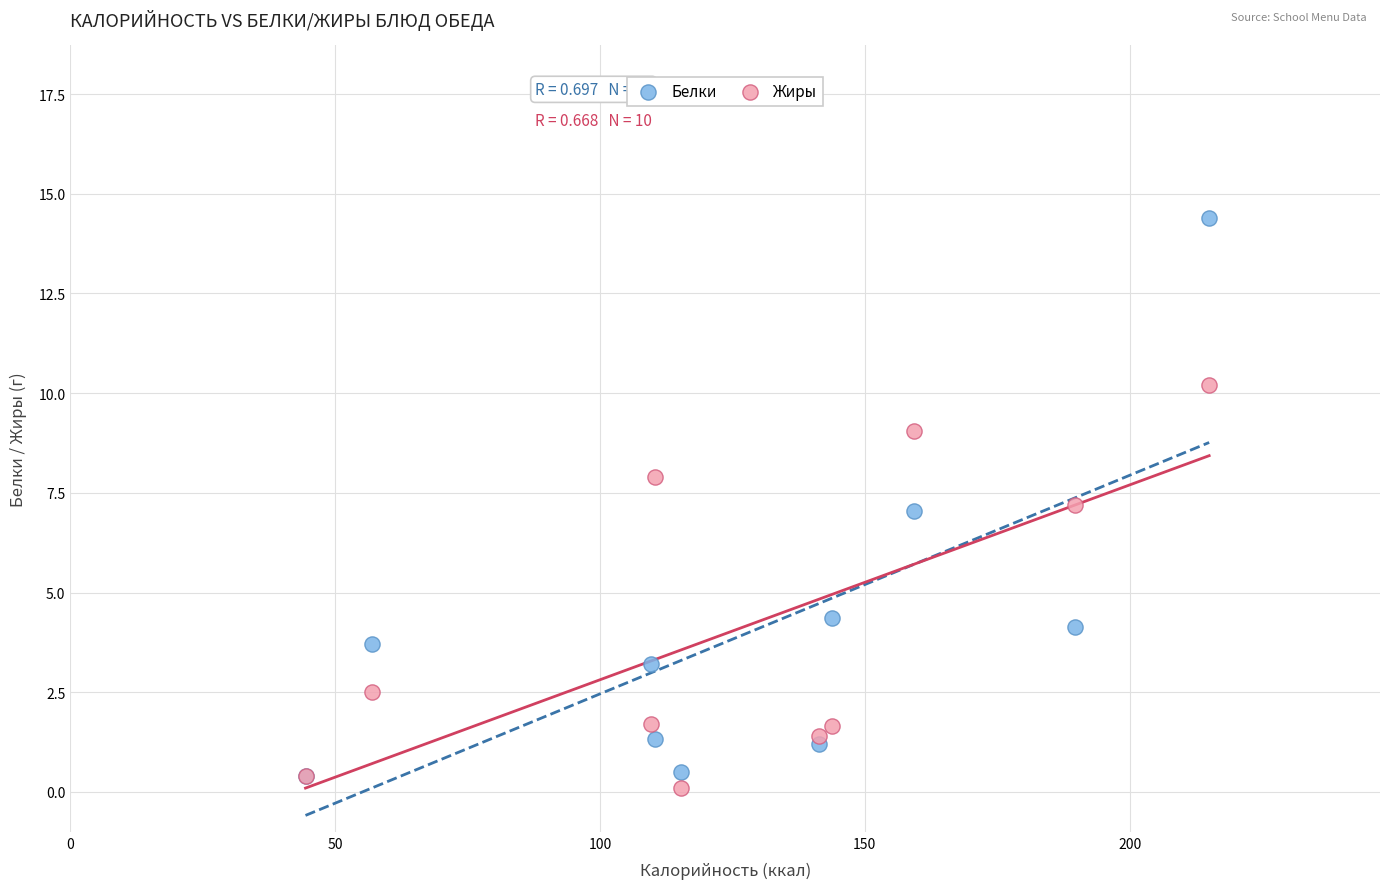

In the Жиры series, what Y value is closest to 5?

7.2